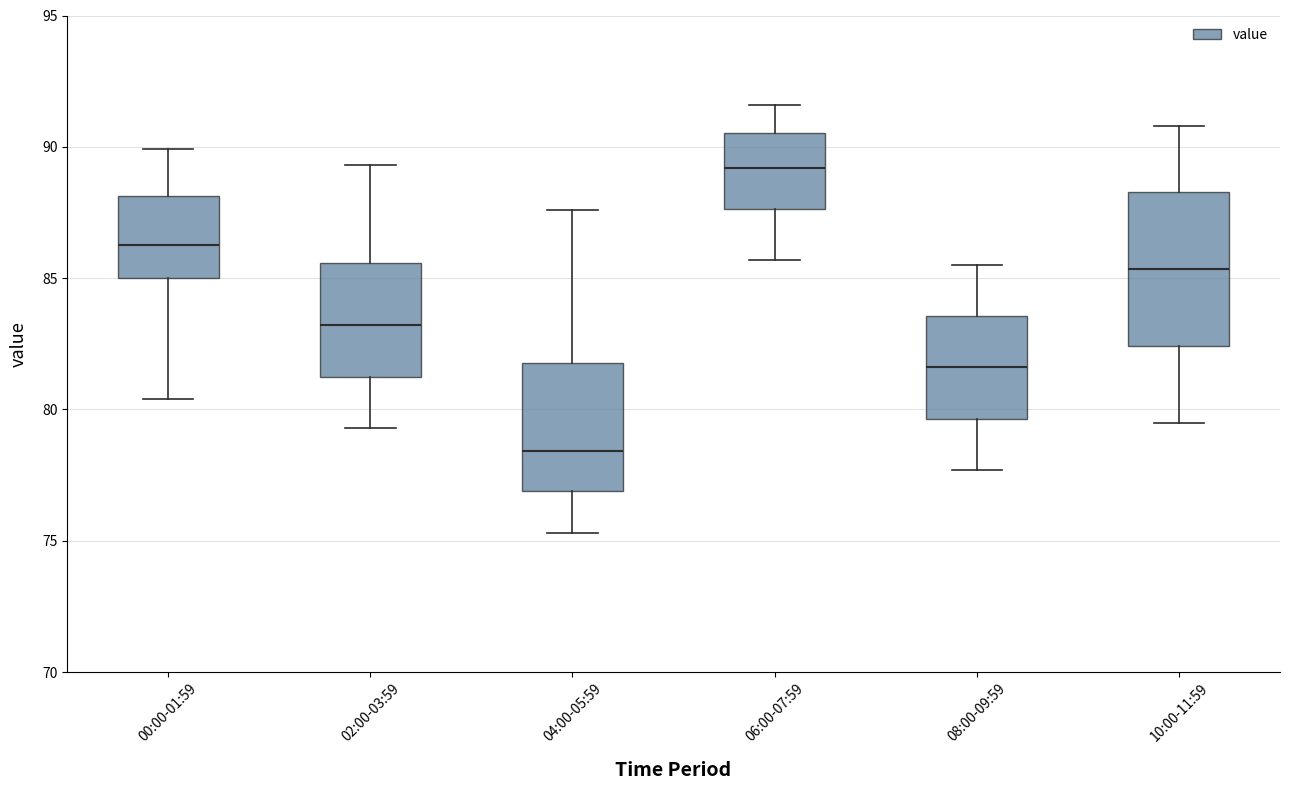

Which box is the tallest, from its lower edge to its upper edge?

10:00-11:59